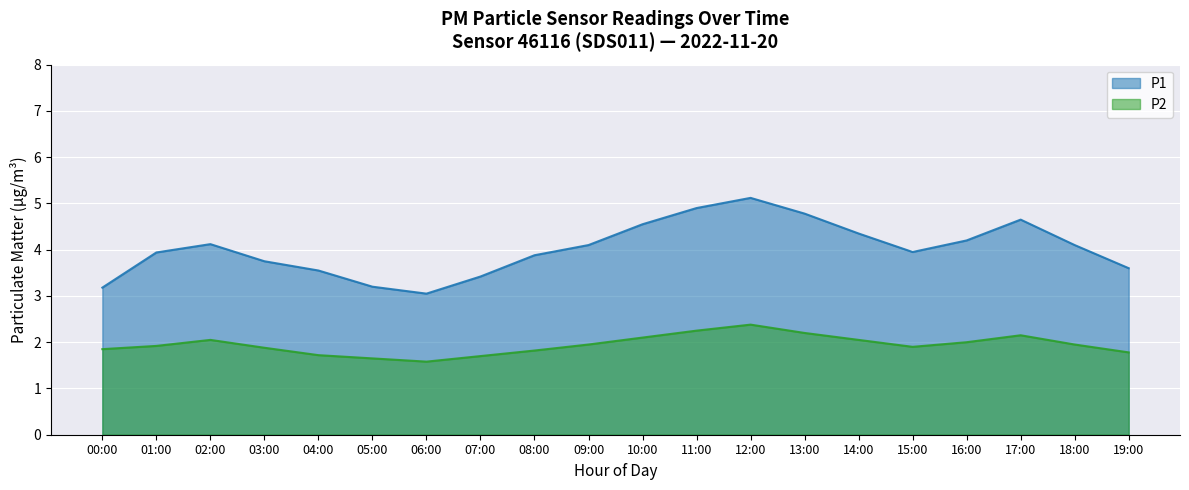

List the series in order of their overall mean, highest first.

P1, P2